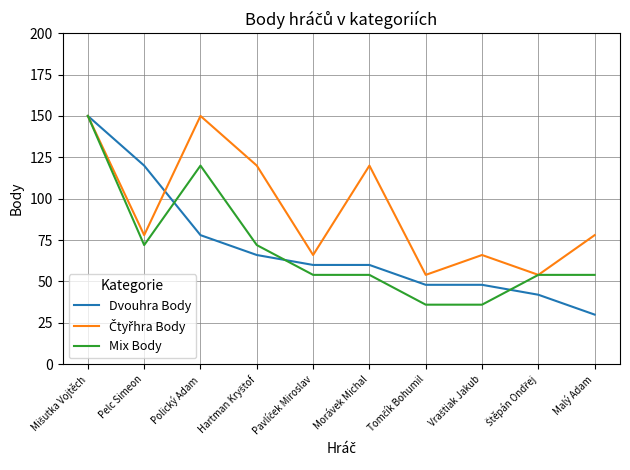

The Mix Body series shows 62 at Polický Adam. True or false?

False